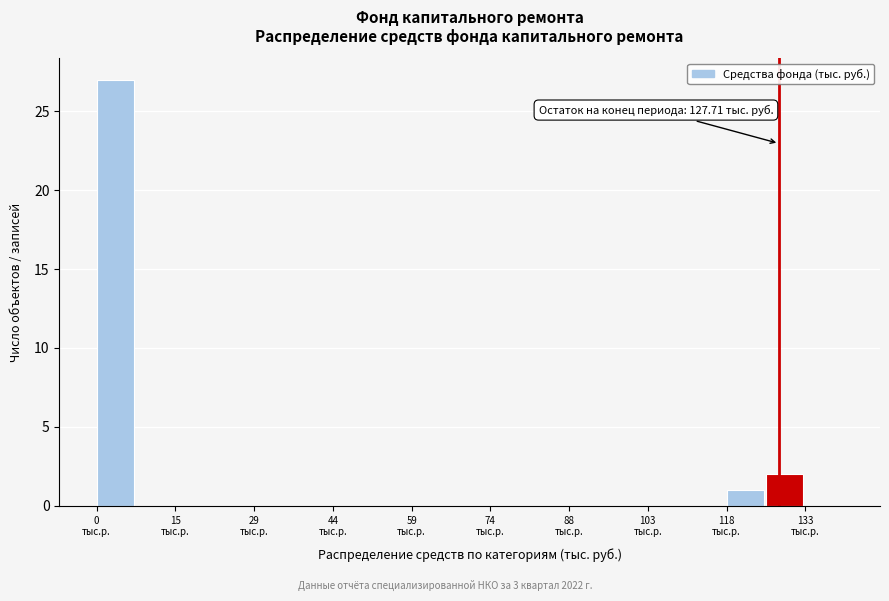

Around what value on the x-axis is the tallest bar? Give the approximate position of its centre, as read against the axis.

4